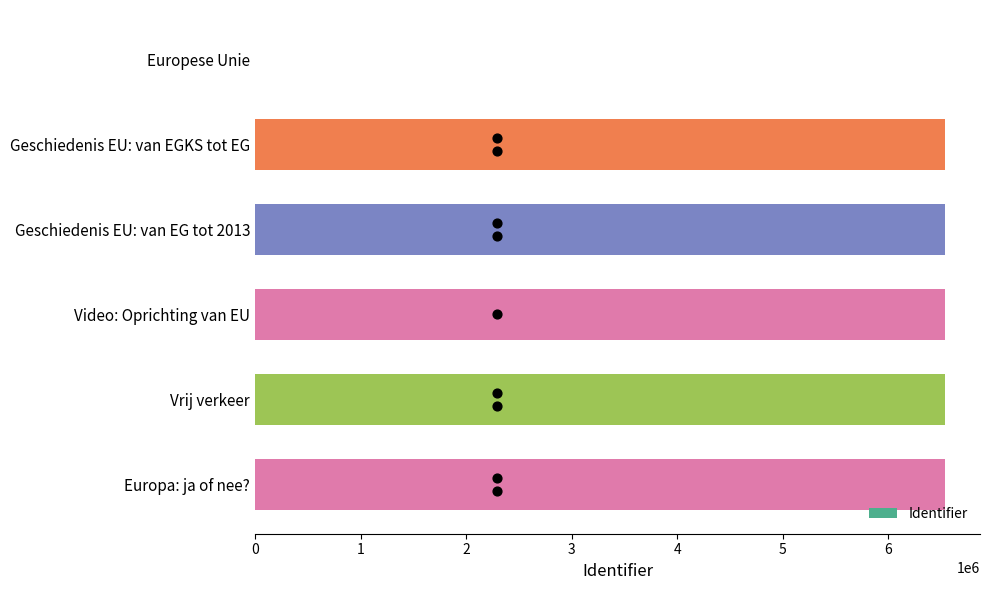

True or false: Identifier has a value of 0 at Europese Unie.

True